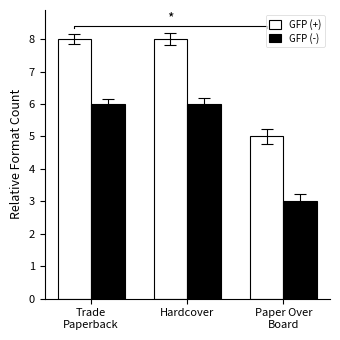

List the labels in order of GFP (+) value, largest first.

Trade
Paperback, Hardcover, Paper Over
Board